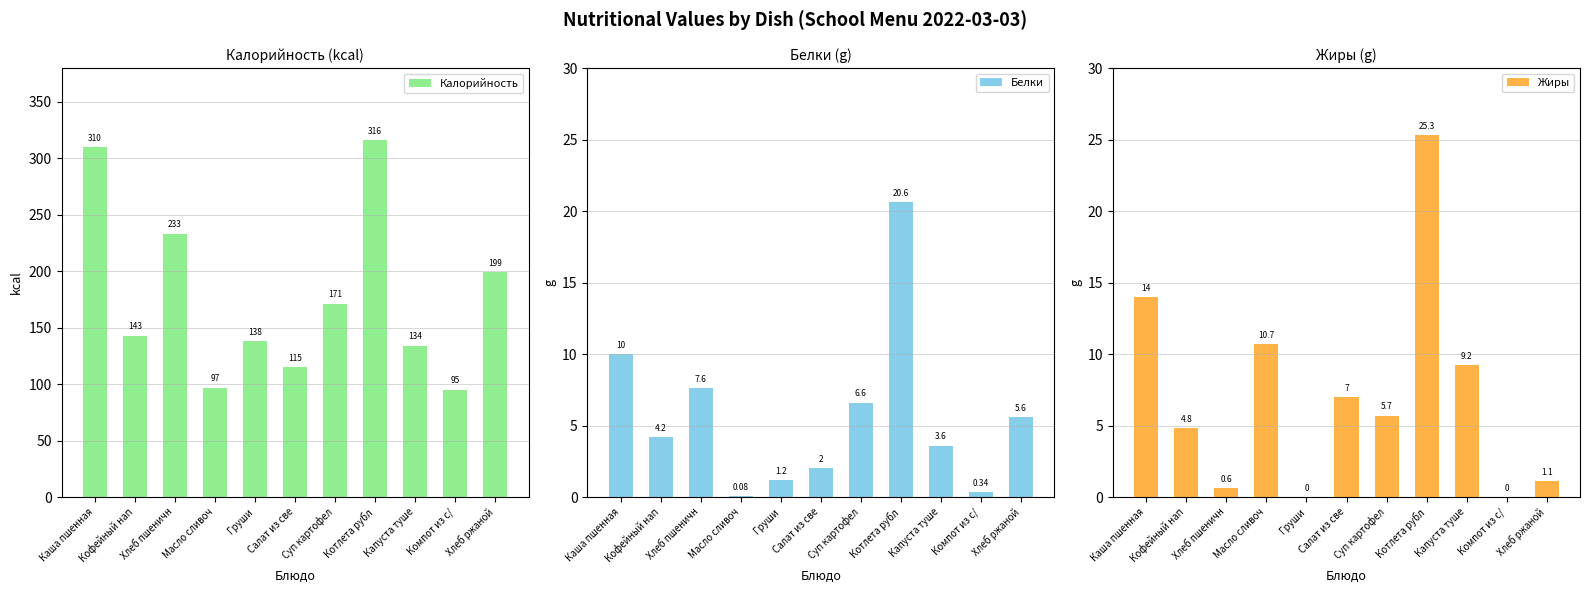

Reading left to right, extract all data points from this chart.

Калорийность: Каша пшенная=310.0	Кофейный нап=143.0	Хлеб пшеничн=233.0	Масло сливоч=97.0	Груши=138.0	Салат из све=115.0	Суп картофел=171.0	Котлета рубл=316.0	Капуста туше=134.0	Компот из с/=95.0	Хлеб ржаной=199.0
Белки: Каша пшенная=10.0	Кофейный нап=4.2	Хлеб пшеничн=7.6	Масло сливоч=0.1	Груши=1.2	Салат из све=2.0	Суп картофел=6.6	Котлета рубл=20.6	Капуста туше=3.6	Компот из с/=0.3	Хлеб ржаной=5.6
Жиры: Каша пшенная=14.0	Кофейный нап=4.8	Хлеб пшеничн=0.6	Масло сливоч=10.7	Груши=0.0	Салат из све=7.0	Суп картофел=5.7	Котлета рубл=25.3	Капуста туше=9.2	Компот из с/=0.0	Хлеб ржаной=1.1